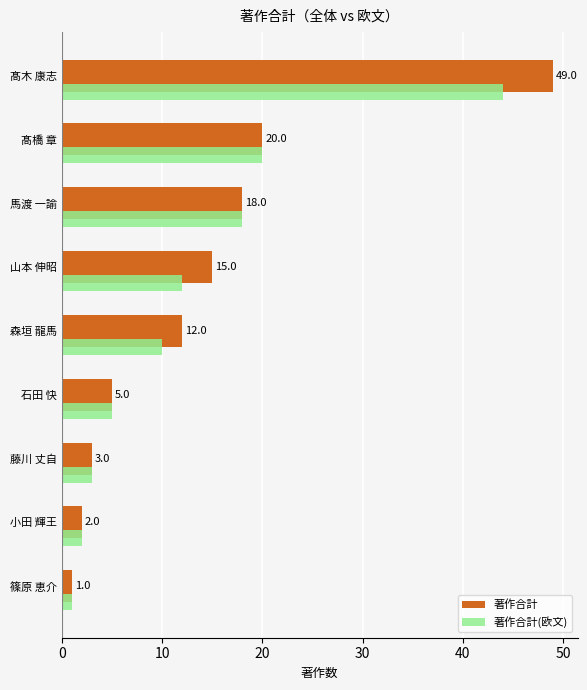

Where is 著作合計(欧文) nearest to the value 22?

髙橋 章